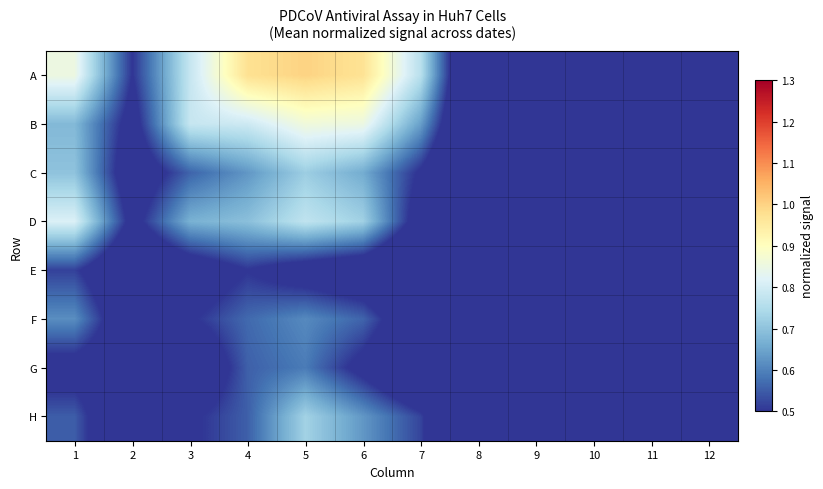

List the series in order of their peak value, highest first.

A, B, D, H, C, F, G, E